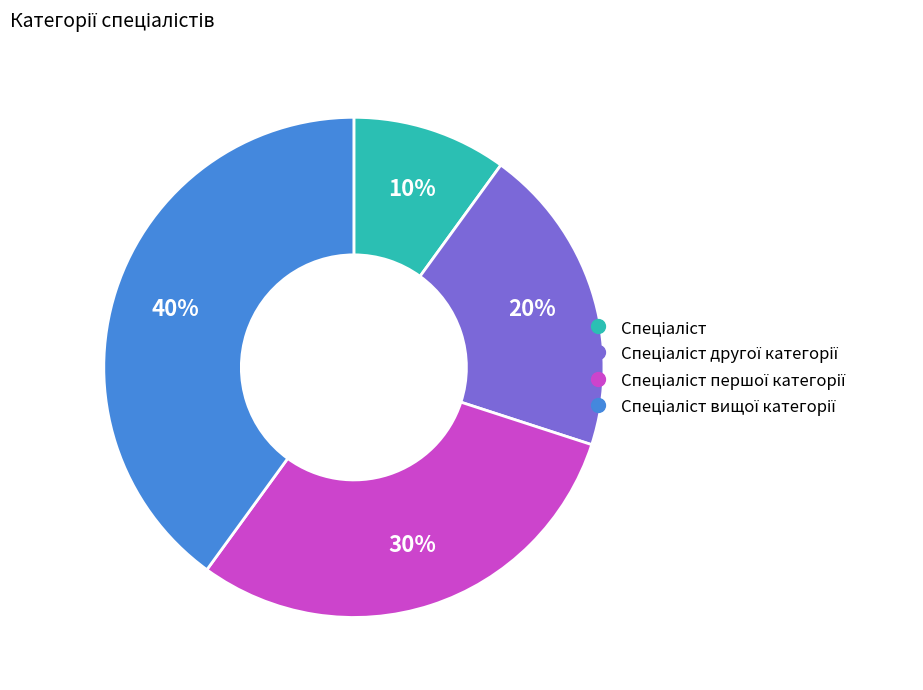

To the nearest percent, what is the difference between the largest and smallest slice percentages?

30%